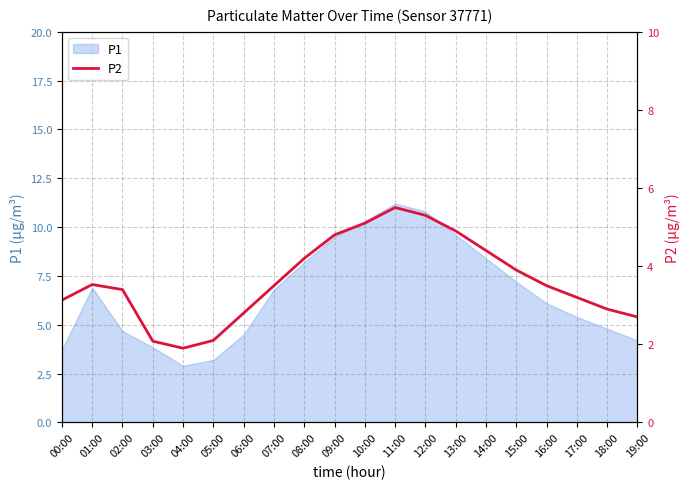

The value of P1 at 14:00 is 11.3. True or false?

False